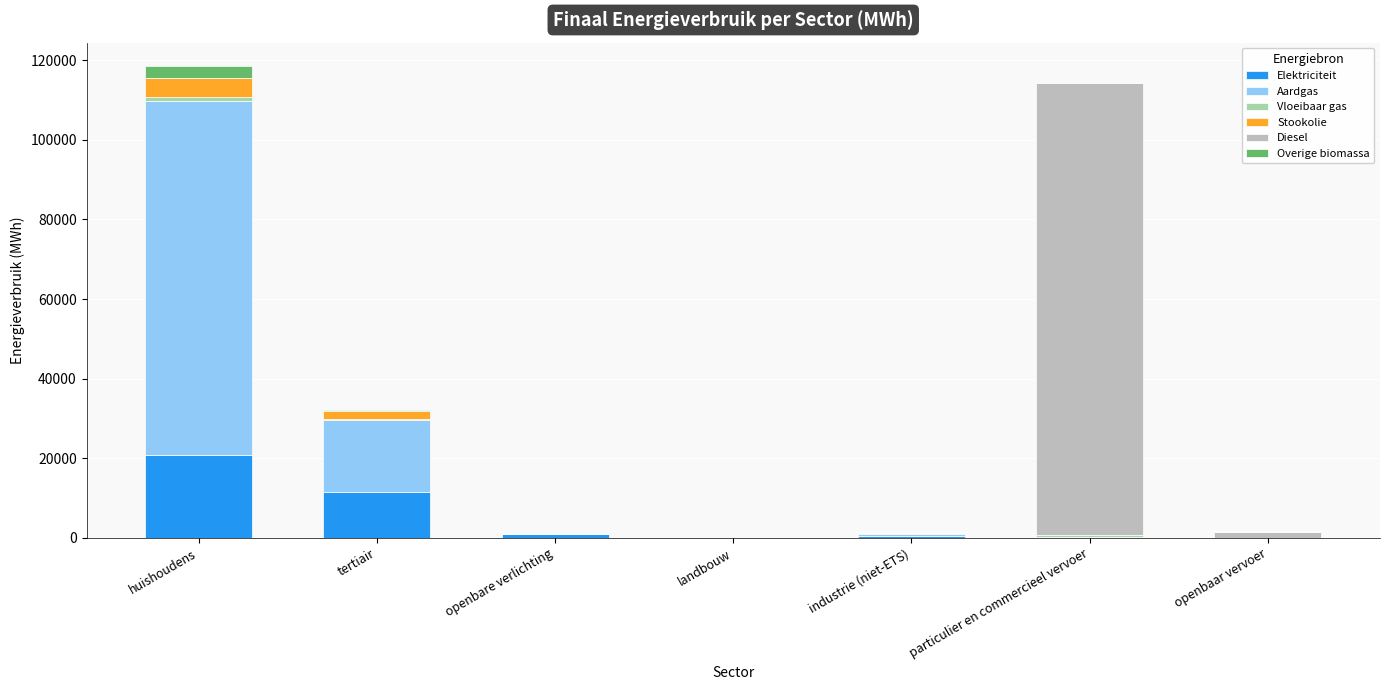

Are the bars grouped side by side (vs. stacked)?

No